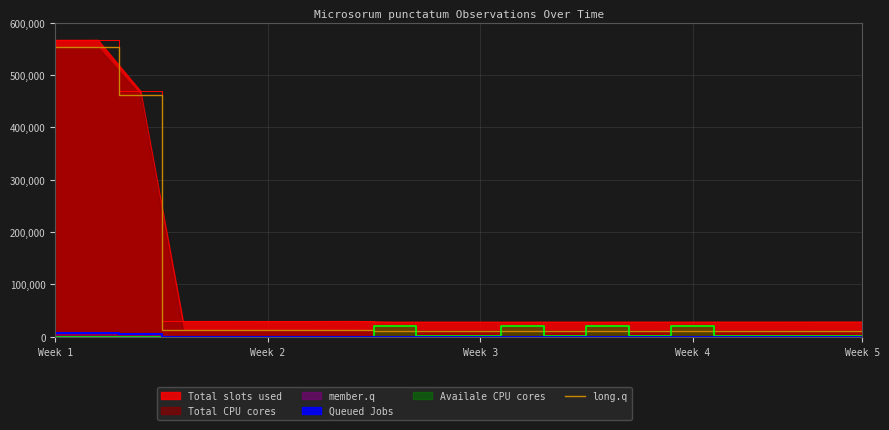

True or false: Total slots used and member.q cross at least once.

False